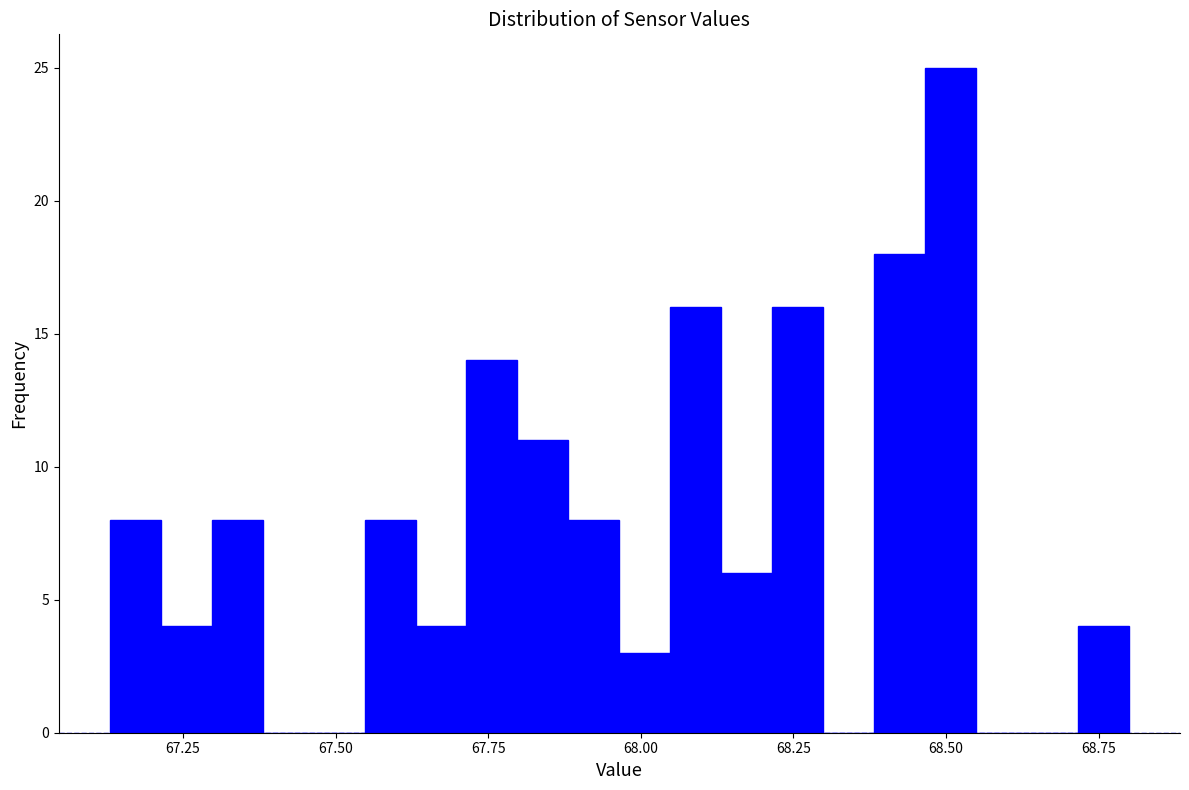

Read against the x-axis, roughly where is the centre of the tallest bar?

68.50